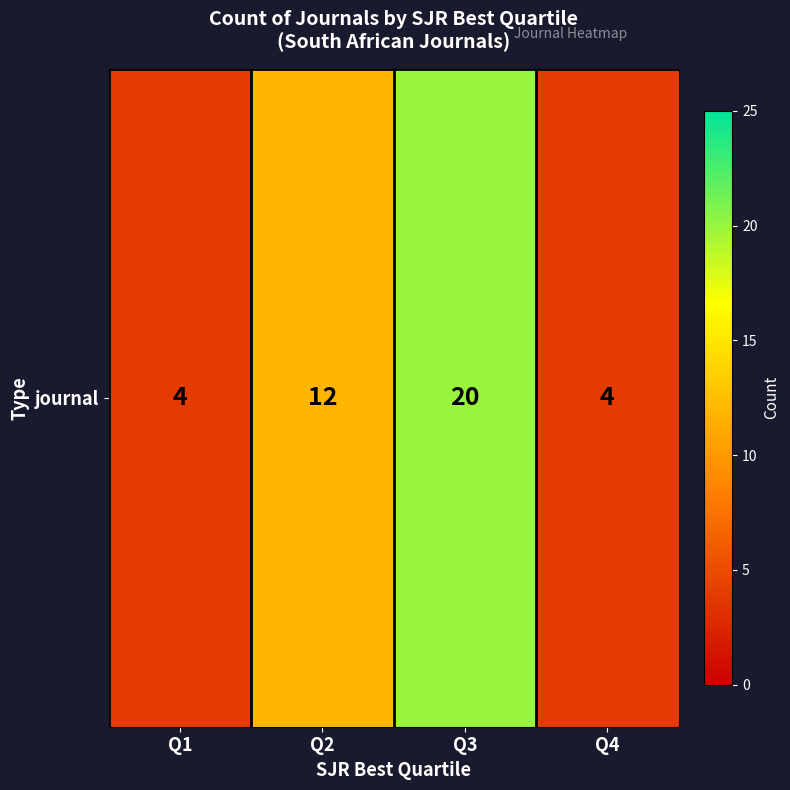

What is the greatest value displayed?

20